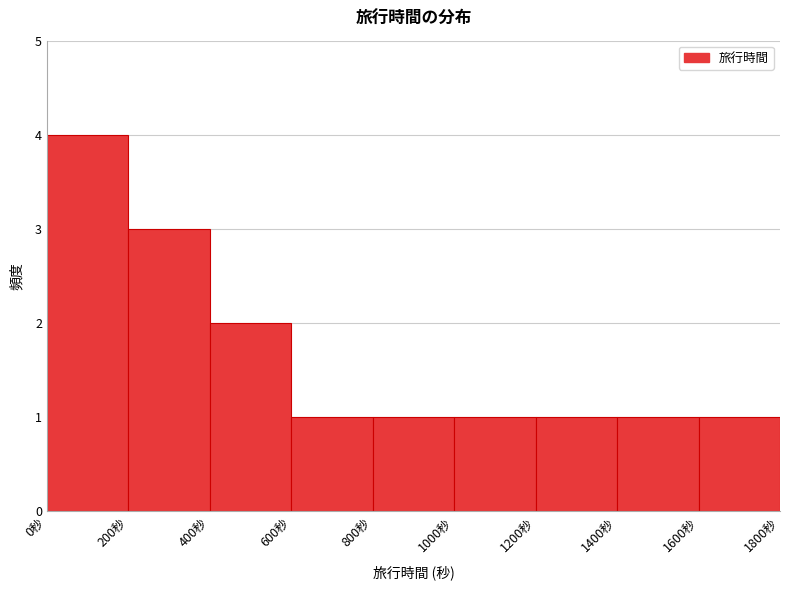

What is the height of the bar covering 1400 to 1600 on the x-axis? The values are not printed on the chart, so give them approximately, as read against the axis.

1